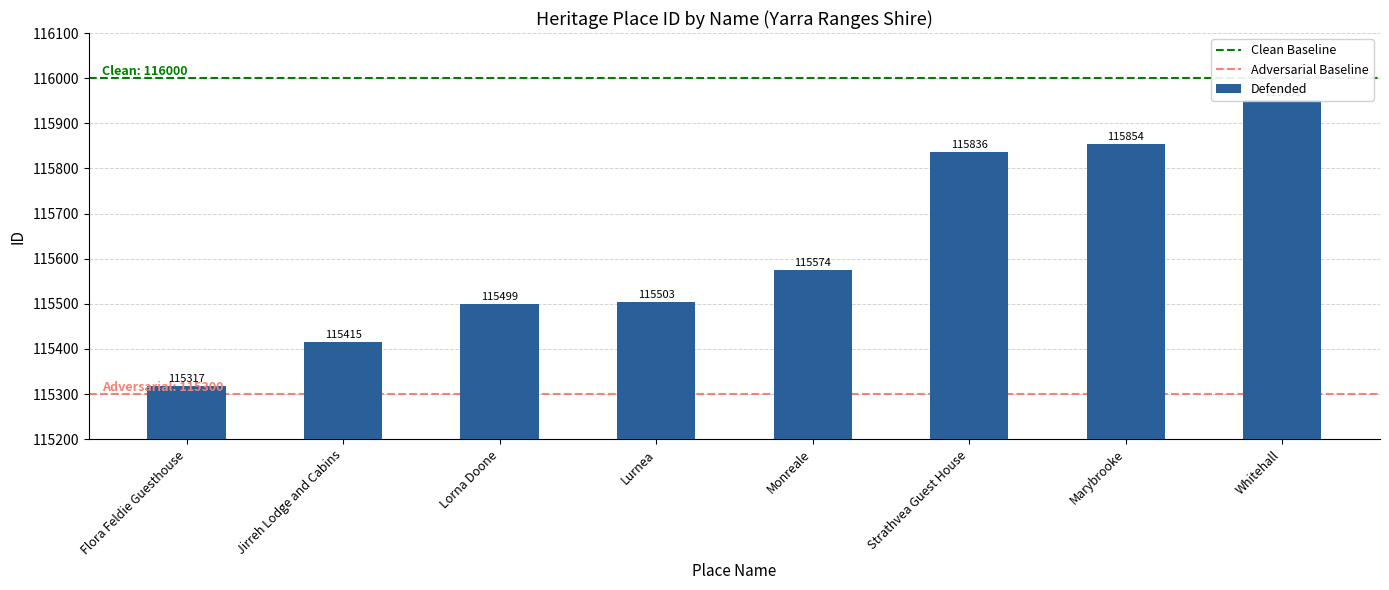

What is the change in value from Jirreh Lodge and Cabins to Marybrooke?

+439